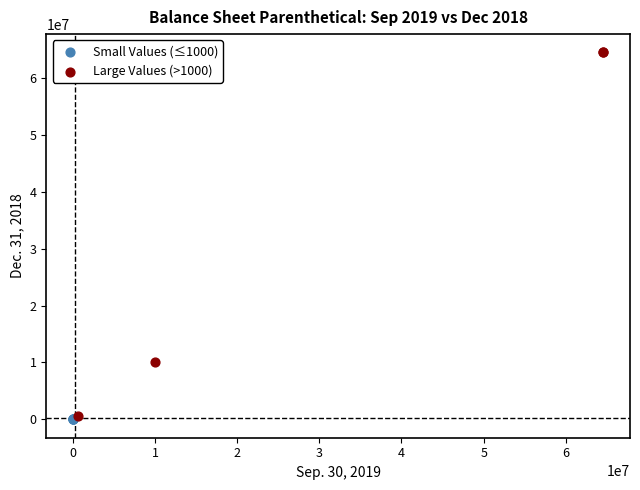

Which series has the largest Y range (max minus min)?

Large Values (>1000)